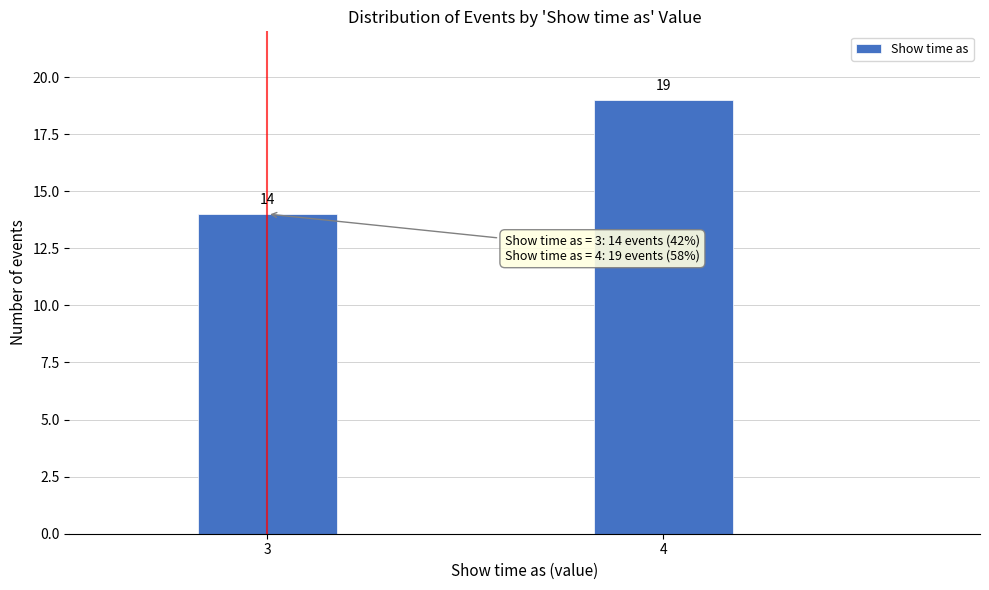

Reading right to left, what are all the values shown in this chart?

4=19	3=14